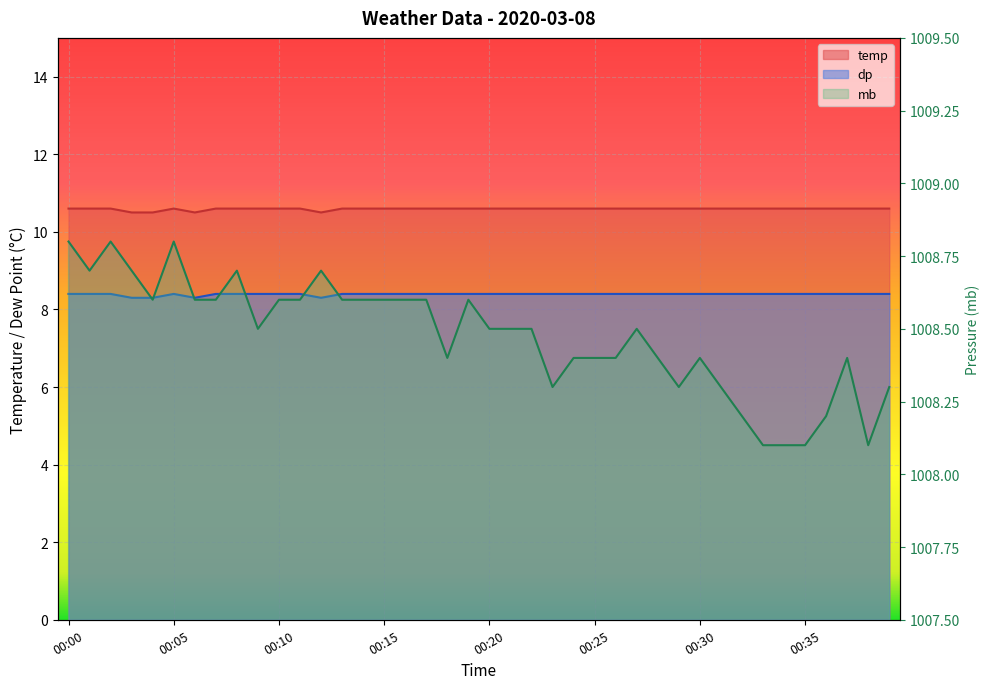

The value of temp at 00:38 is 10.6. True or false?

True